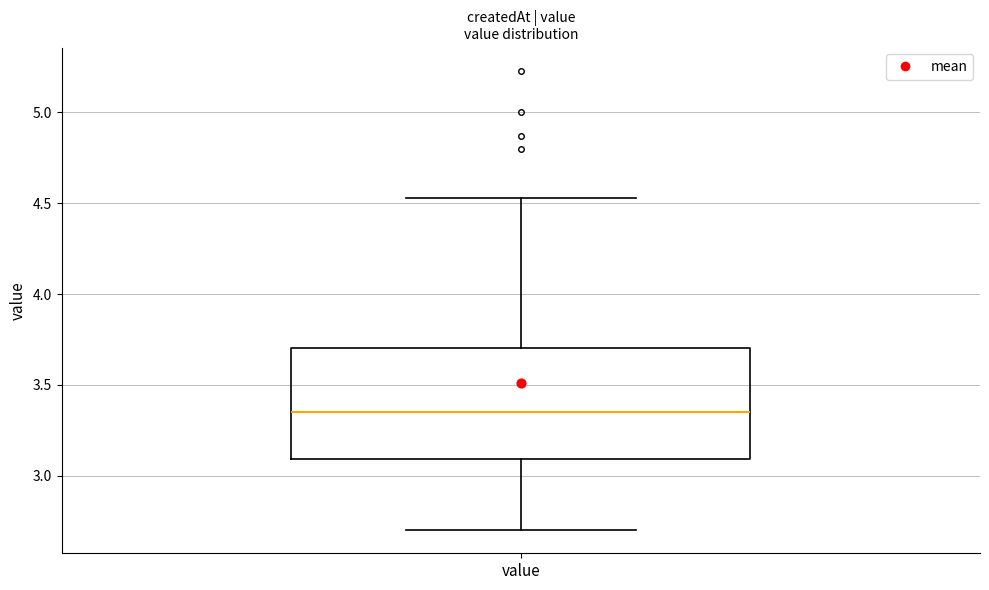

Read this box plot against the y-axis: the position of the median line, the range covered by the box, and the ends of both whiskers. The values are not printed on the chart, so give them approximately, as read against the axis.

median 3.35, box 3.10 to 3.70, whiskers 2.70 to 4.55